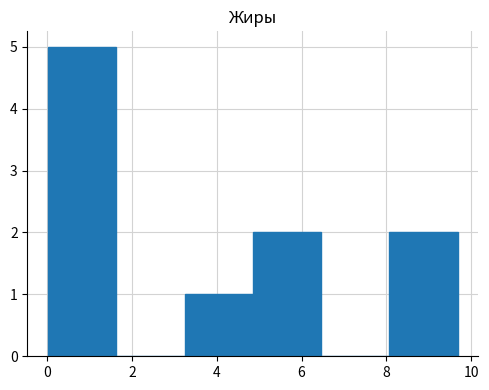

Reading left to right, list every bar in this chart as the range it spans on the x-axis followed by its height. Neither the bar edges nor the heights are printed on the chart, so give them approximately, as read against the axes.

0.0 to 1.6: 5
1.6 to 3.2: 0
3.2 to 4.8: 1
4.8 to 6.4: 2
6.4 to 8.0: 0
8.0 to 9.6: 2